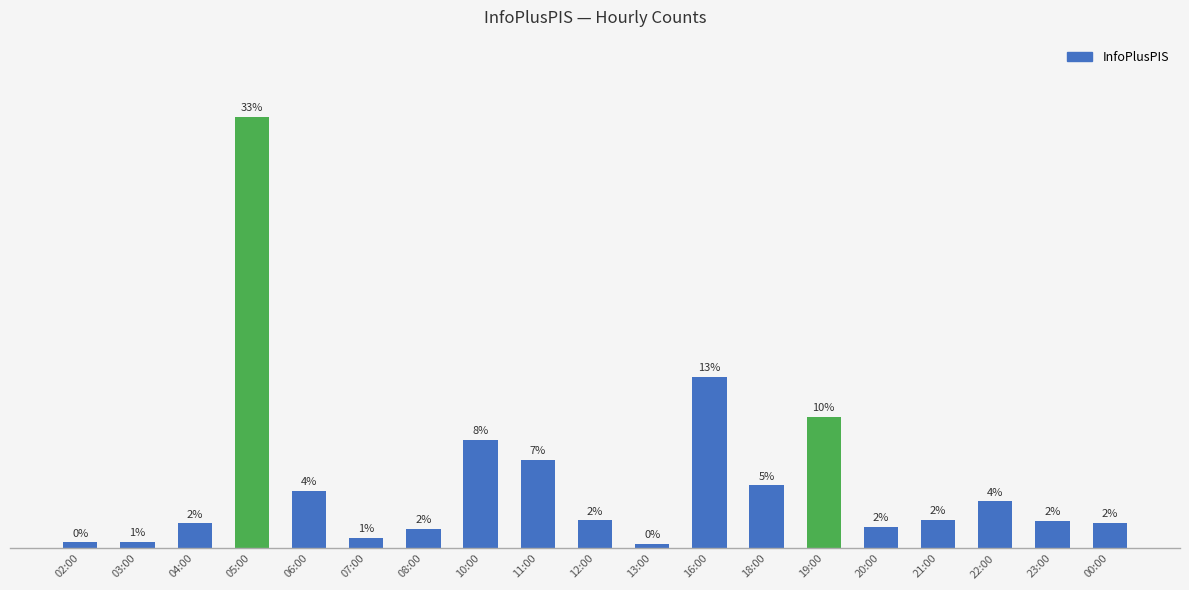

Rank the categories by value from lowest to highest.

13:00, 02:00, 03:00, 07:00, 08:00, 20:00, 04:00, 00:00, 23:00, 12:00, 21:00, 22:00, 06:00, 18:00, 11:00, 10:00, 19:00, 16:00, 05:00